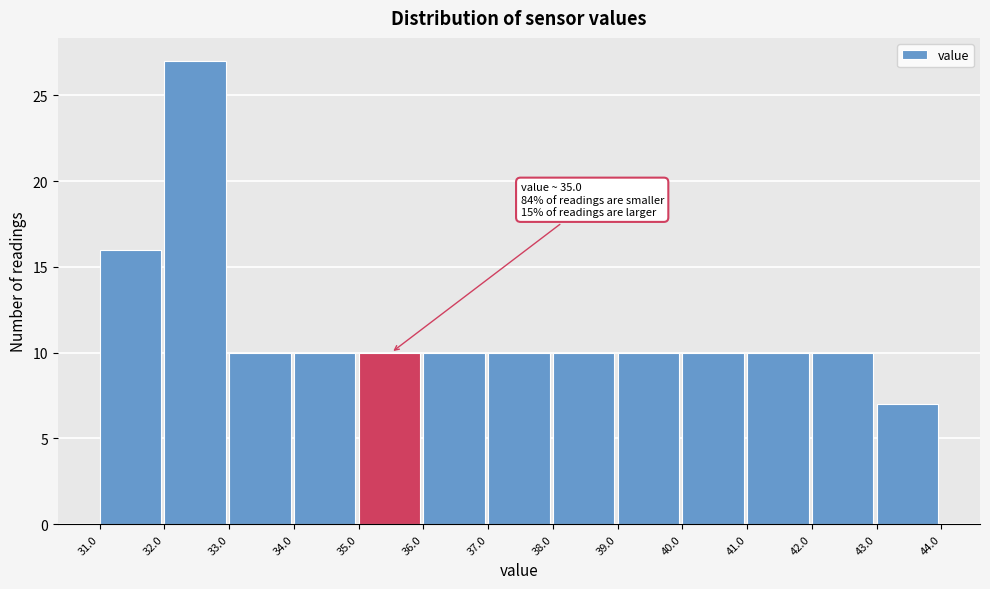

Which range on the x-axis has the tallest bar?

32.0 to 33.0